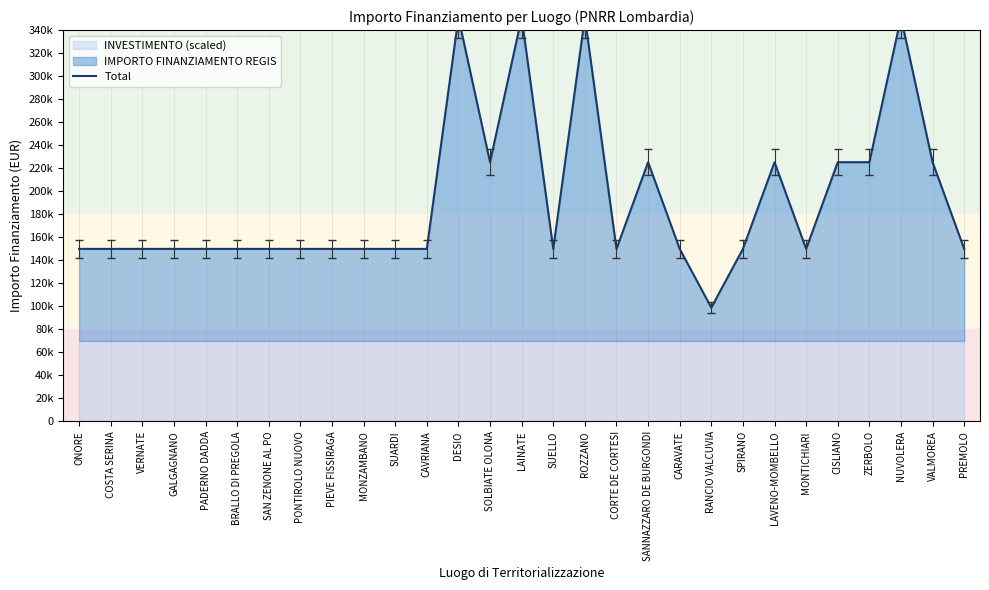

Reading right to left, list all the values displayed in this chart.

149922	225234	350932	225234	225234	149922	225234	149922	98902	149922	225234	149922	350932	149922	350932	225234	350932	149922	149922	149922	149922	149922	149922	149922	149922	149922	149922	149922	149922